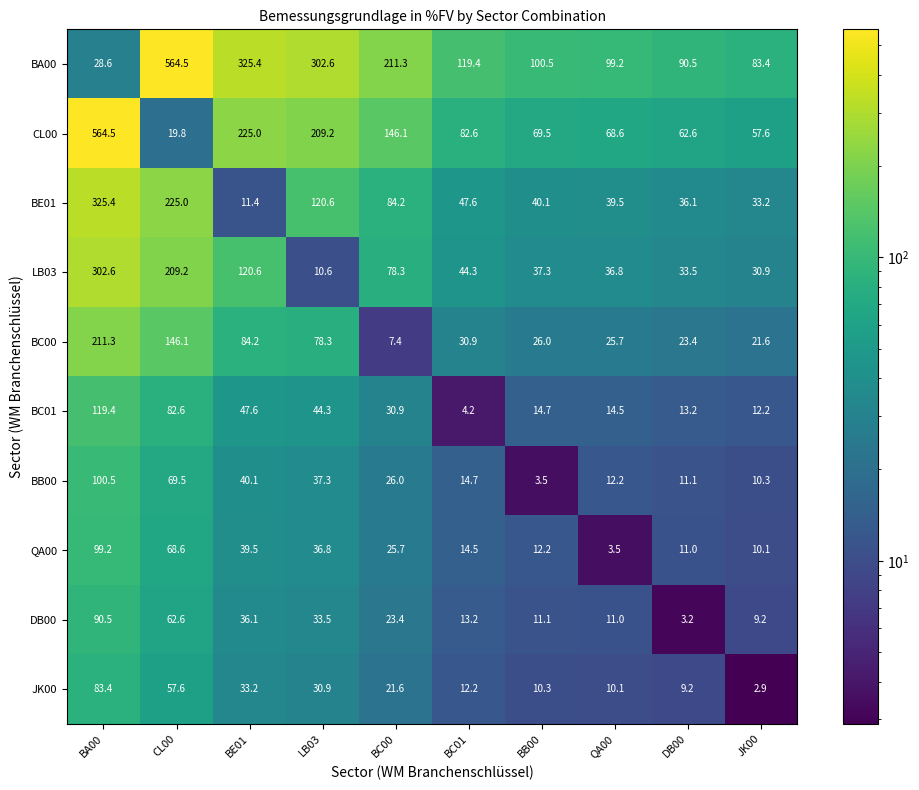

Is it true that DB00 equals 9.2 at JK00?

True